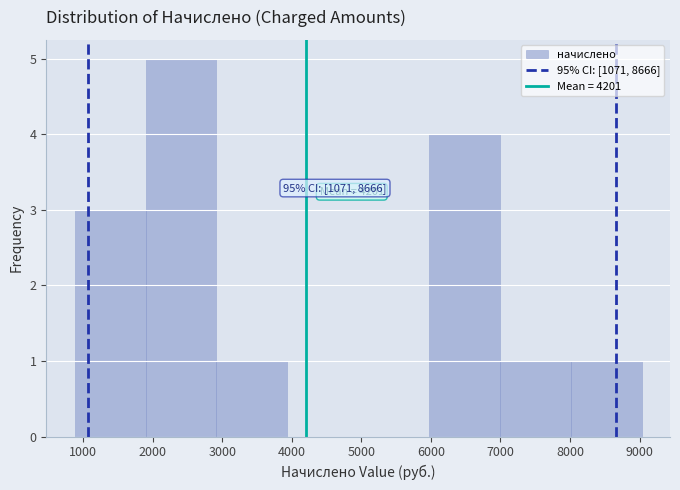

Over which range of the x-axis is the bar tallest?

1900 to 2900